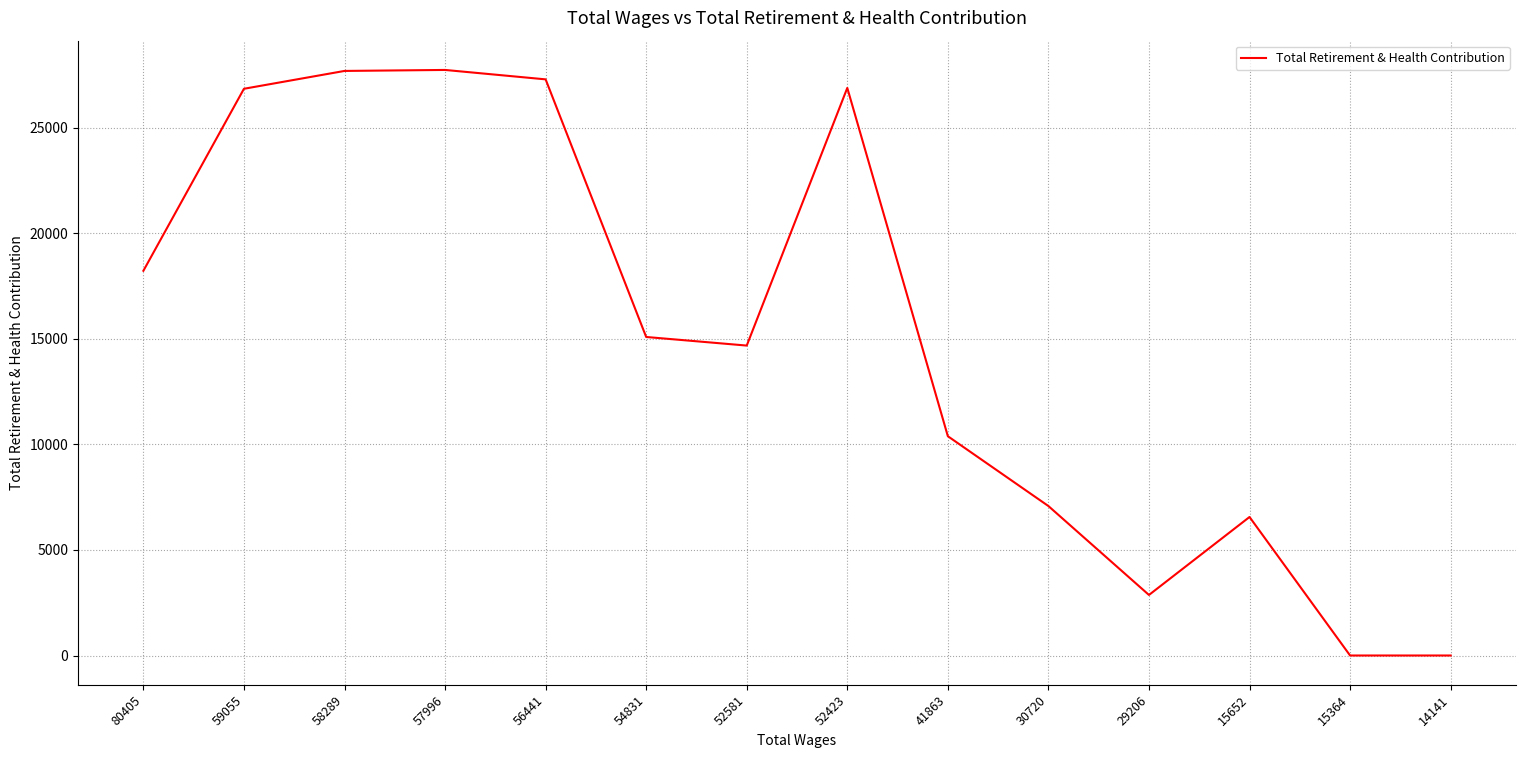

What is the change in value from 58289 to 15364?

-27690